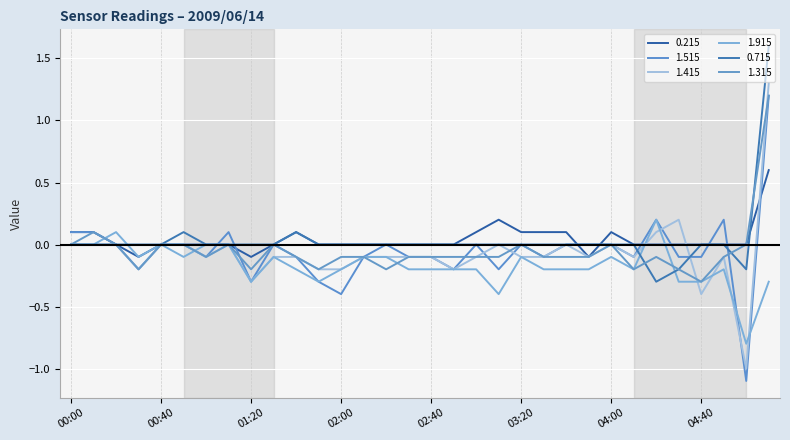

How many lines are shown in the chart?

6